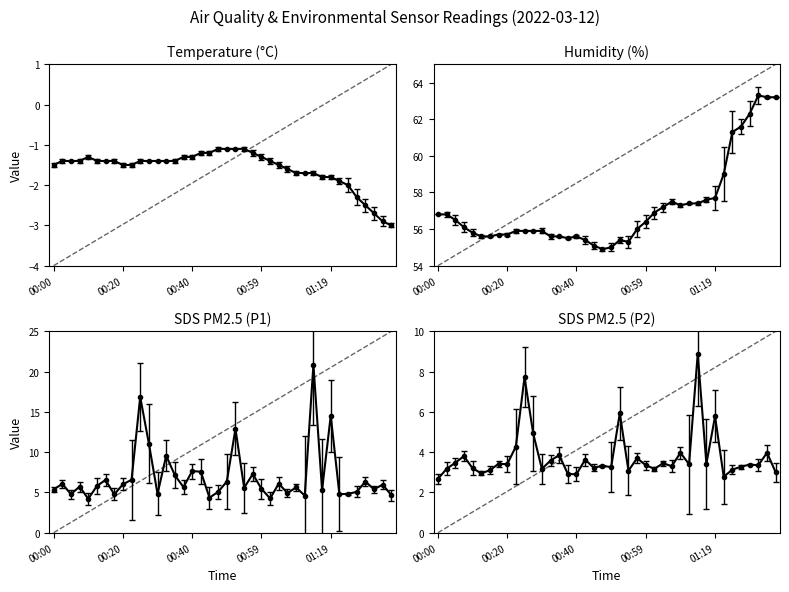

What is the approximate value of SDS_P2 at 00:13?

3.0